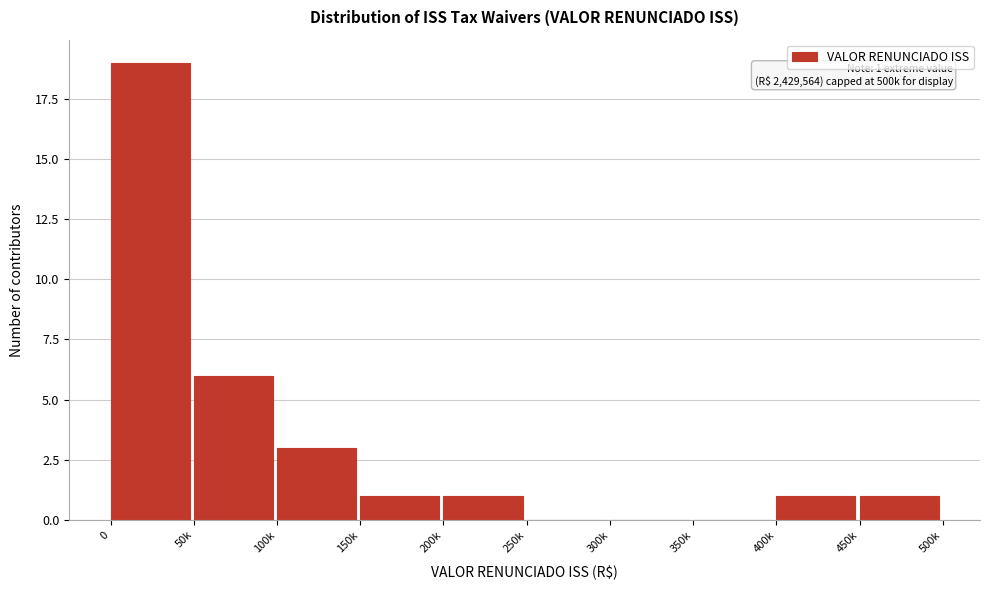

Reading right to left, transcribe all the data shown in this chart.

450k=1	400k=1	350k=0	300k=0	250k=0	200k=1	150k=1	100k=3	50k=6	0=19